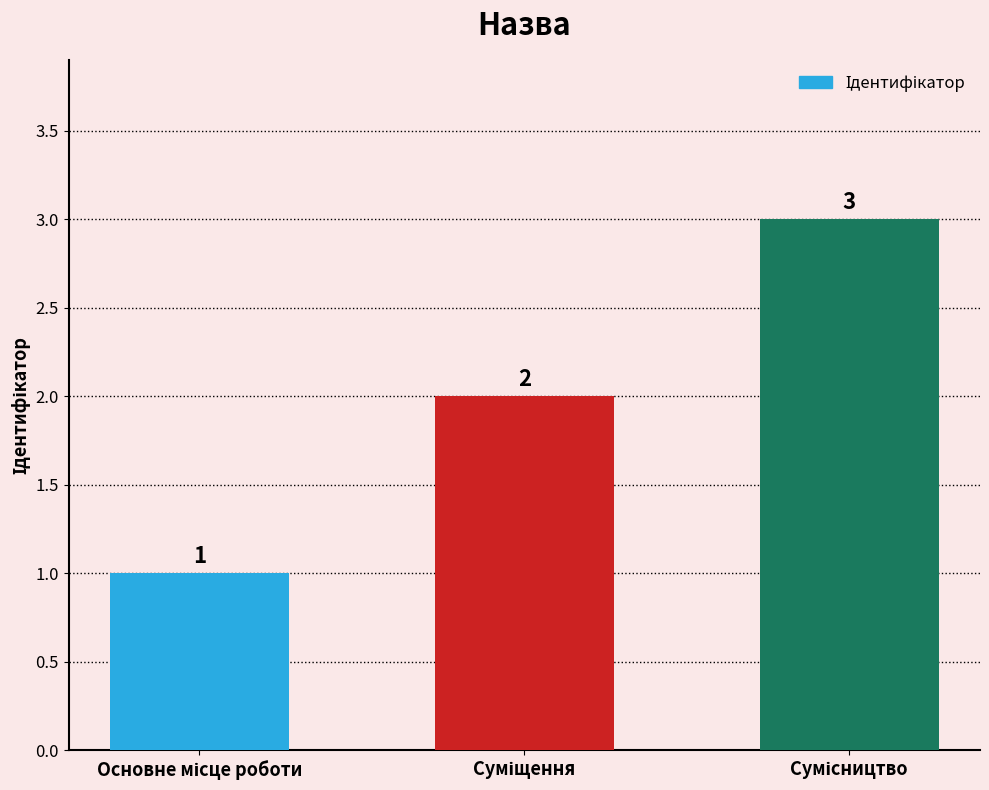

What is the value of the 3rd bar from the left?

3